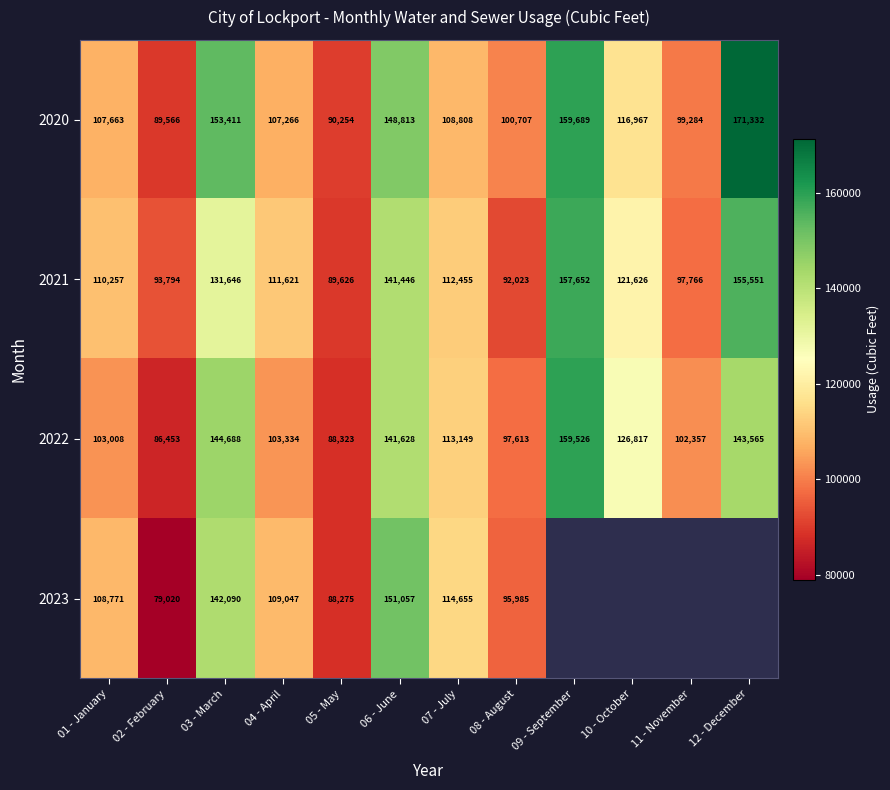

Between 01 - January and 02 - February, which is larger?

01 - January